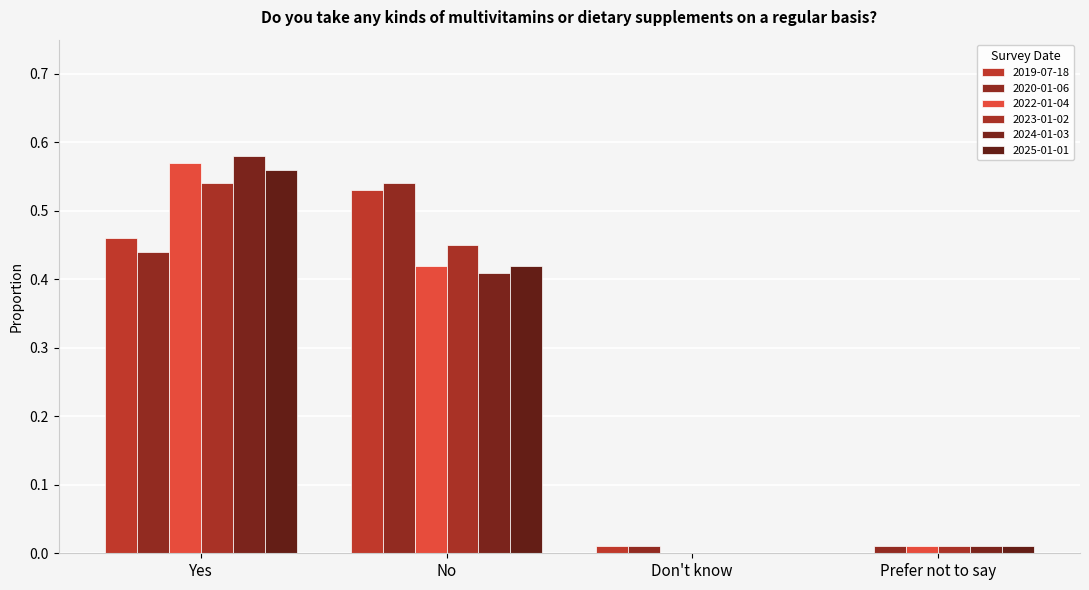

How many categories are shown in the chart?

4